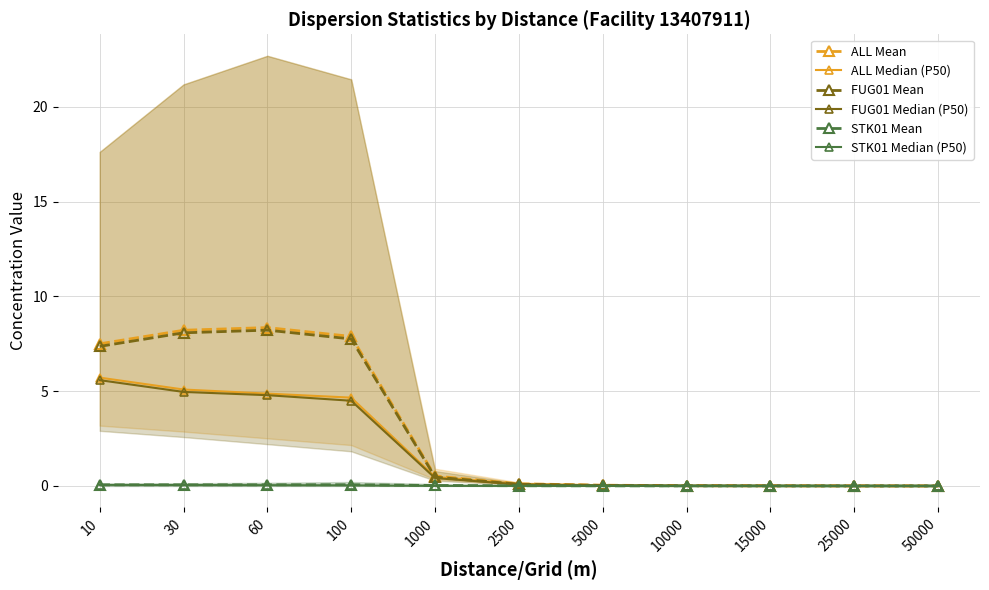

Reading left to right, extract all data points from this chart.

ALL Mean: 10=7.5	30=8.2	60=8.4	100=7.9	1000=0.5	2500=0.1	5000=0.0	10000=0.0	15000=0.0	25000=0.0	50000=0.0
ALL Median (P50): 10=5.7	30=5.1	60=4.9	100=4.7	1000=0.5	2500=0.1	5000=0.0	10000=0.0	15000=0.0	25000=0.0	50000=0.0
FUG01 Mean: 10=7.4	30=8.1	60=8.2	100=7.8	1000=0.5	2500=0.1	5000=0.0	10000=0.0	15000=0.0	25000=0.0	50000=0.0
FUG01 Median (P50): 10=5.6	30=5.0	60=4.8	100=4.5	1000=0.4	2500=0.1	5000=0.0	10000=0.0	15000=0.0	25000=0.0	50000=0.0
STK01 Mean: 10=0.1	30=0.1	60=0.1	100=0.1	1000=0.0	2500=0.0	5000=0.0	10000=0.0	15000=0.0	25000=0.0	50000=0.0
STK01 Median (P50): 10=0.1	30=0.1	60=0.0	100=0.0	1000=0.0	2500=0.0	5000=0.0	10000=0.0	15000=0.0	25000=0.0	50000=0.0